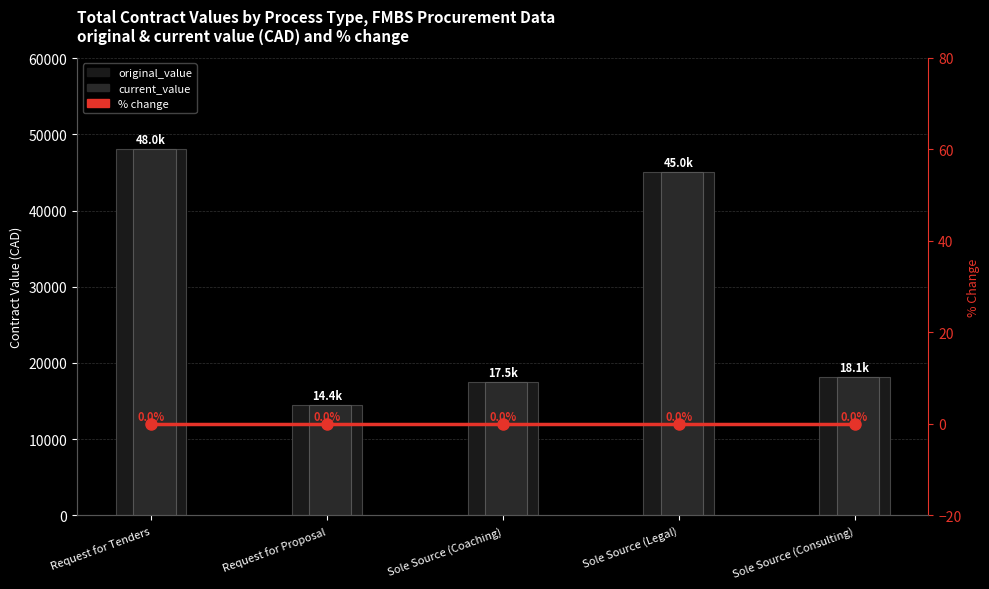

At which category is the sum across all series the highest?

Request for Tenders